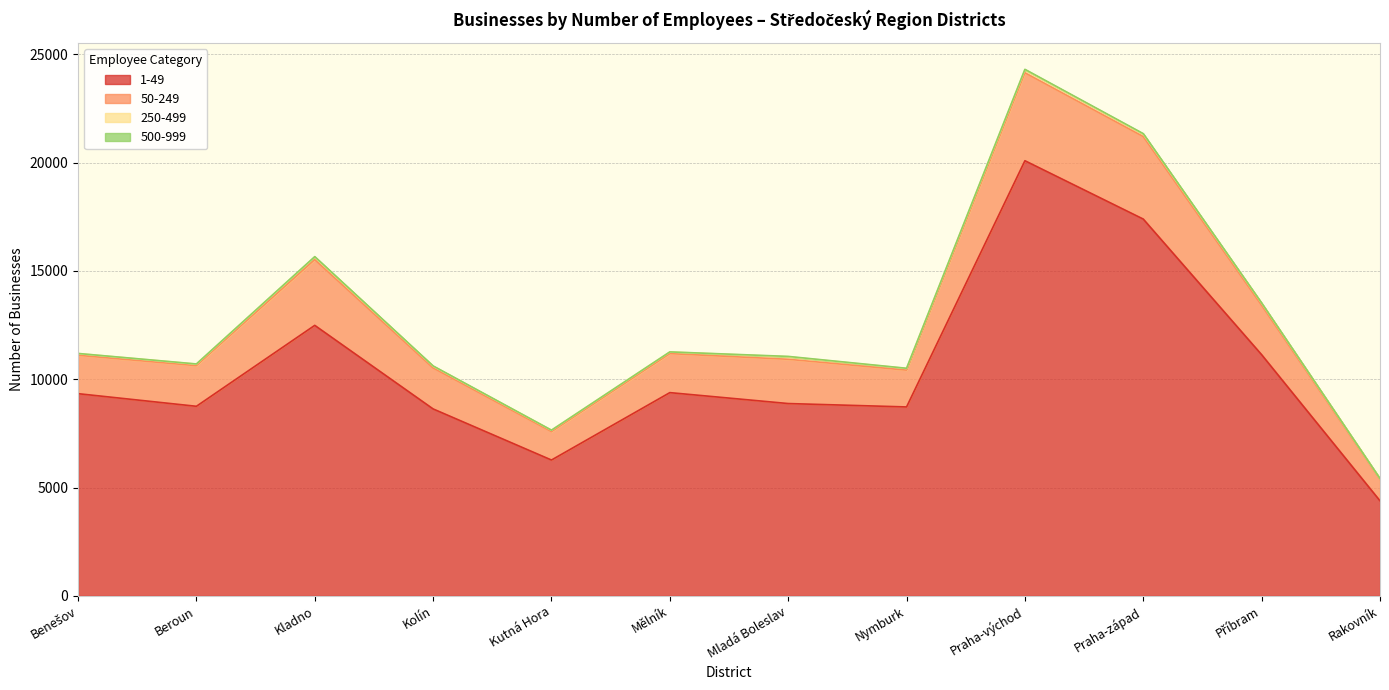

True or false: 1-49 has a value of 15375 at Mladá Boleslav.

False